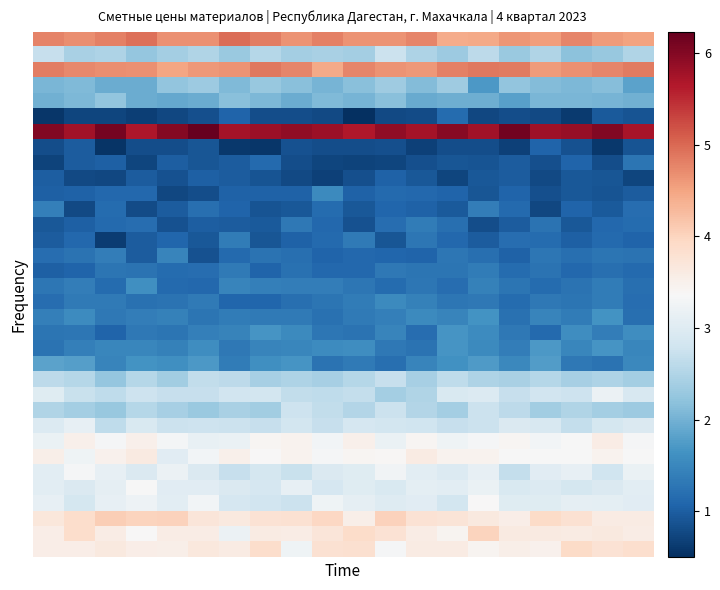

Which category has the highest value across all series?

5